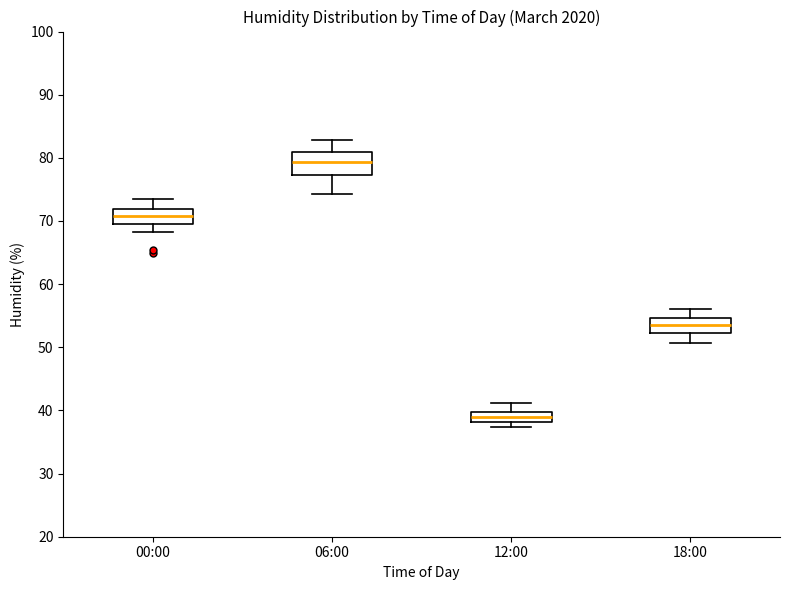

Reading left to right, transcribe this box plot: for each box, give where its median line is, the range the box spans, and where its two whiskers end, as read against the y-axis. The values are not printed on the chart, so give them approximately, as read against the axis.

00:00: median 71, box 70 to 72, whiskers 68 to 74
06:00: median 79, box 77 to 81, whiskers 74 to 83
12:00: median 39, box 38 to 40, whiskers 37 to 41
18:00: median 54, box 52 to 55, whiskers 51 to 56